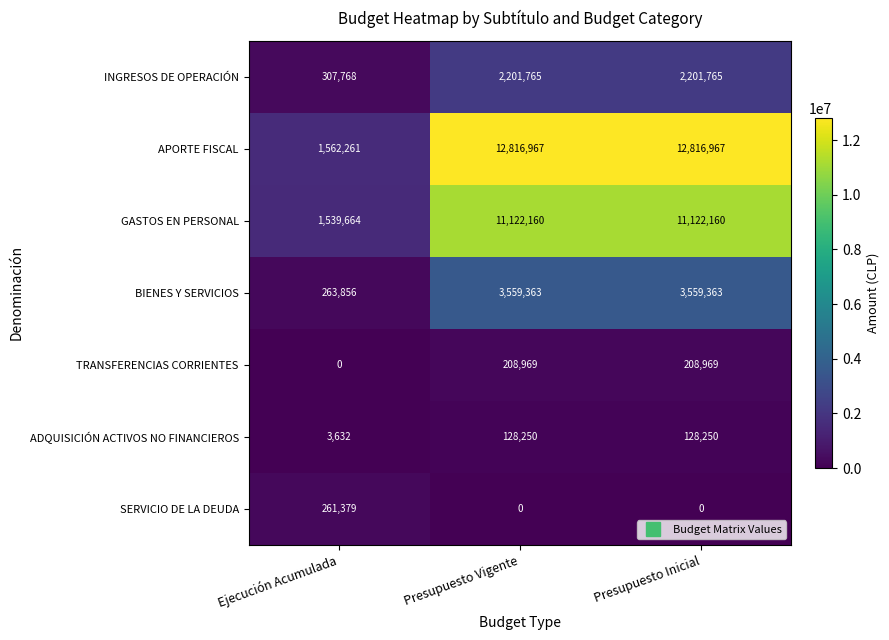

What is the spread (max minus min) of values at Presupuesto Inicial?

12816967